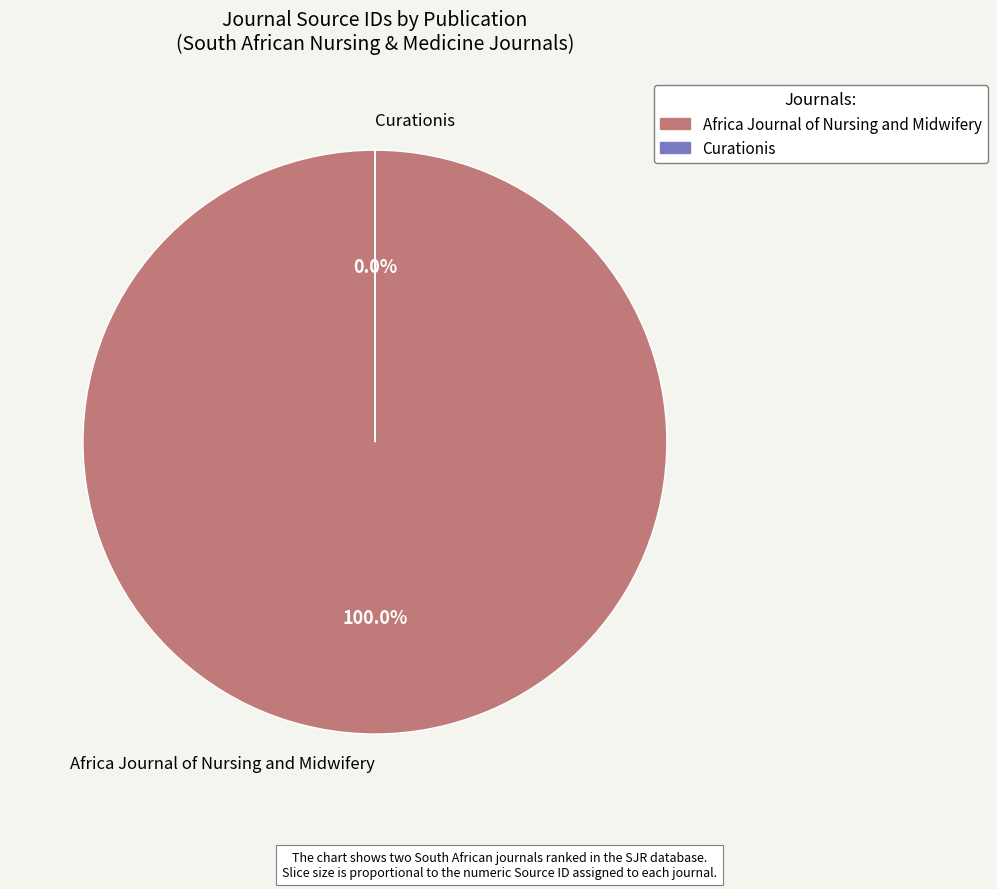

To the nearest percent, what is the combined percentage of Curationis and Africa Journal of Nursing and Midwifery?

100%